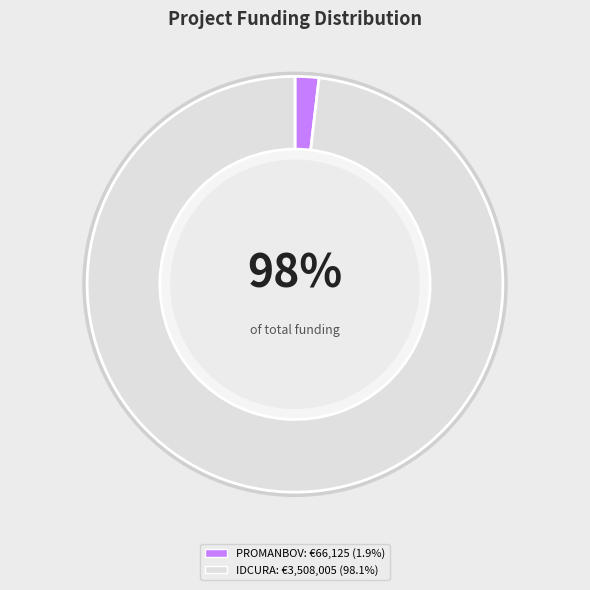

Rank the categories by value from highest to lowest.

IDCURA, PROMANBOV